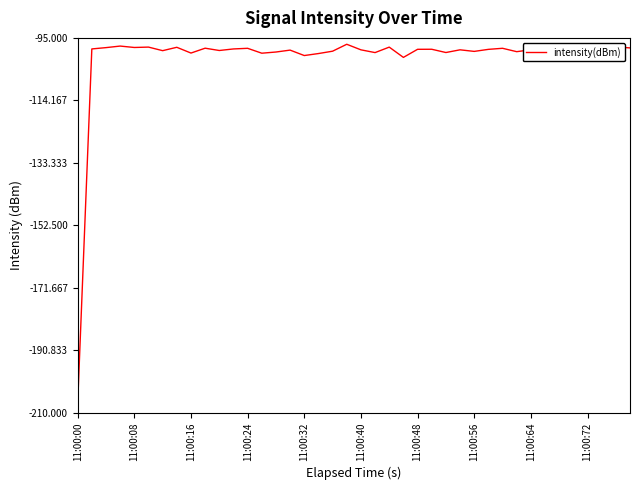

What is the minimum value shown in the chart?

-207.2